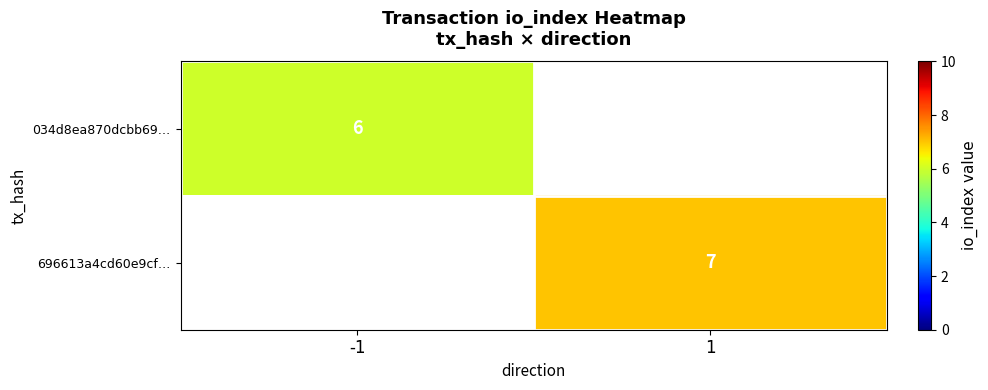

Count the number of categories in the chart.

2